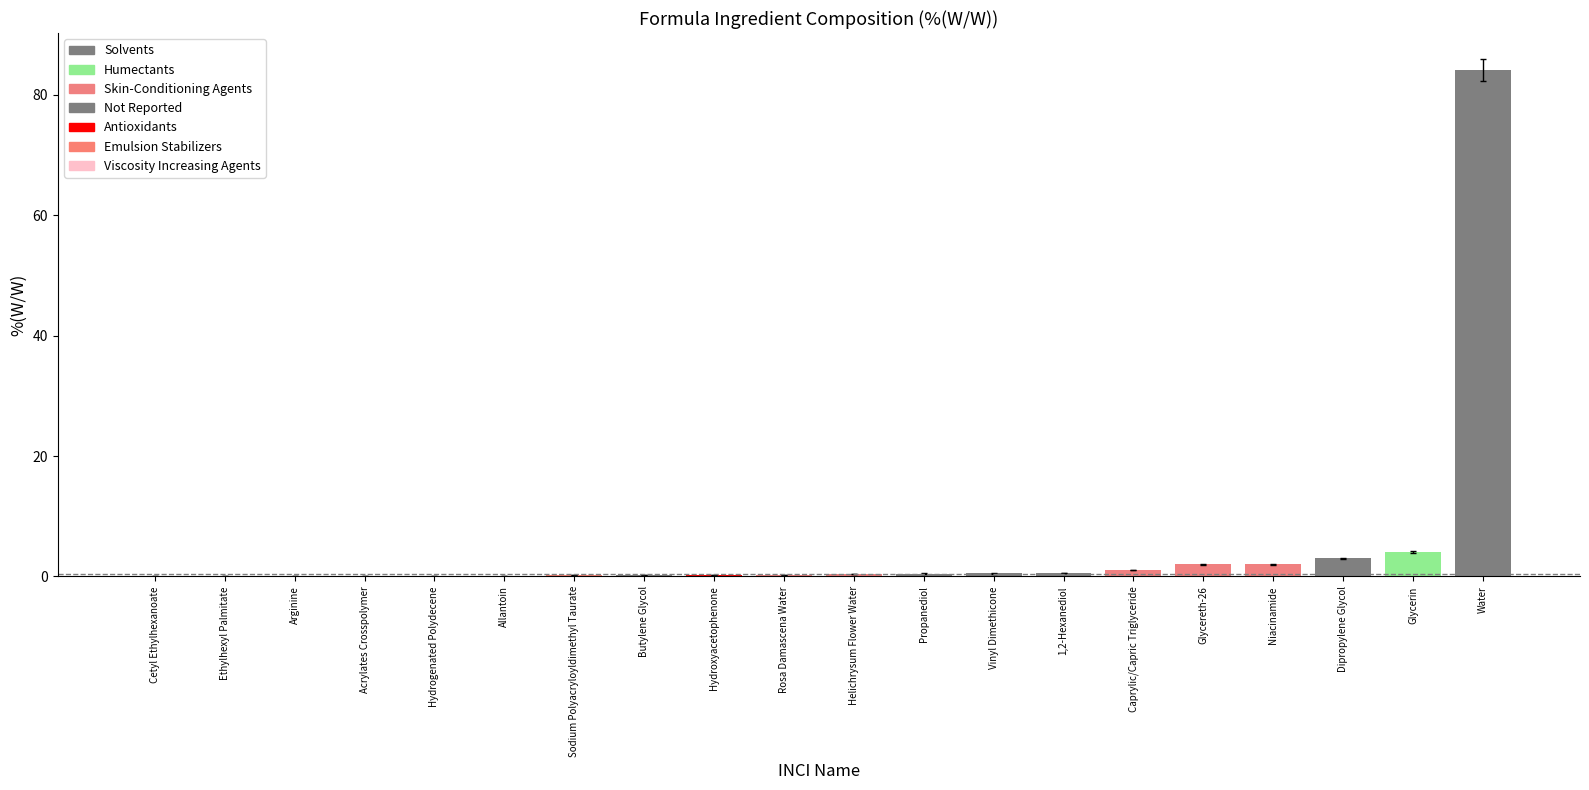

What is the sum of the values at Solvents and Solvents?

0.7